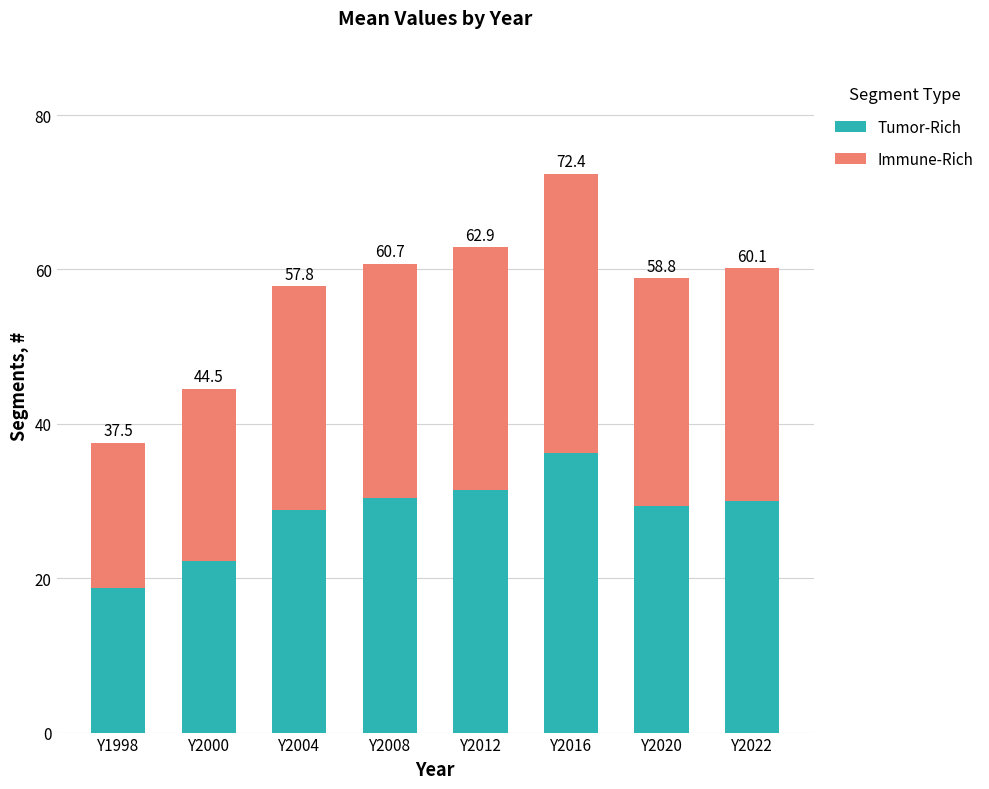

Rank the series by their maximum value, from highest to lowest.

Tumor-Rich, Immune-Rich